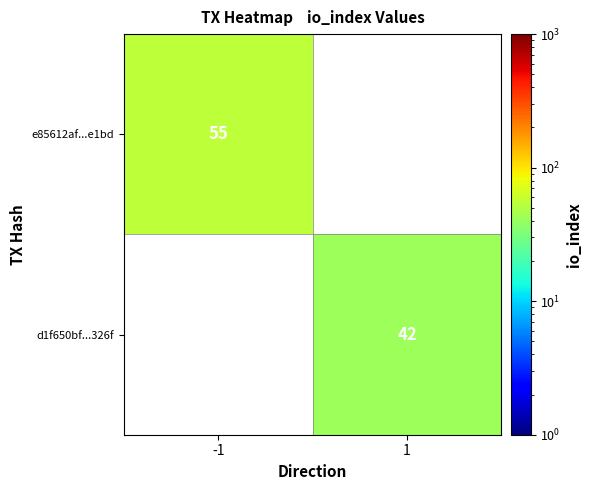

Is it true that e85612af...e1bd equals 85 at -1?

False